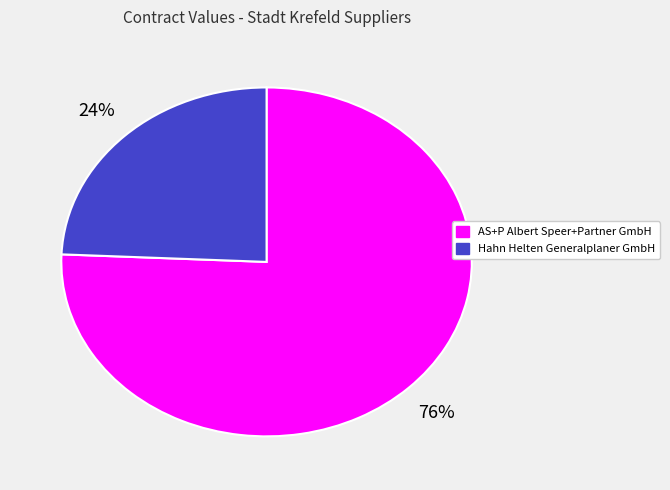

Approximately how many times larger is the value at Hahn Helten Generalplaner GmbH compared to AS+P Albert Speer+Partner GmbH?

0.3